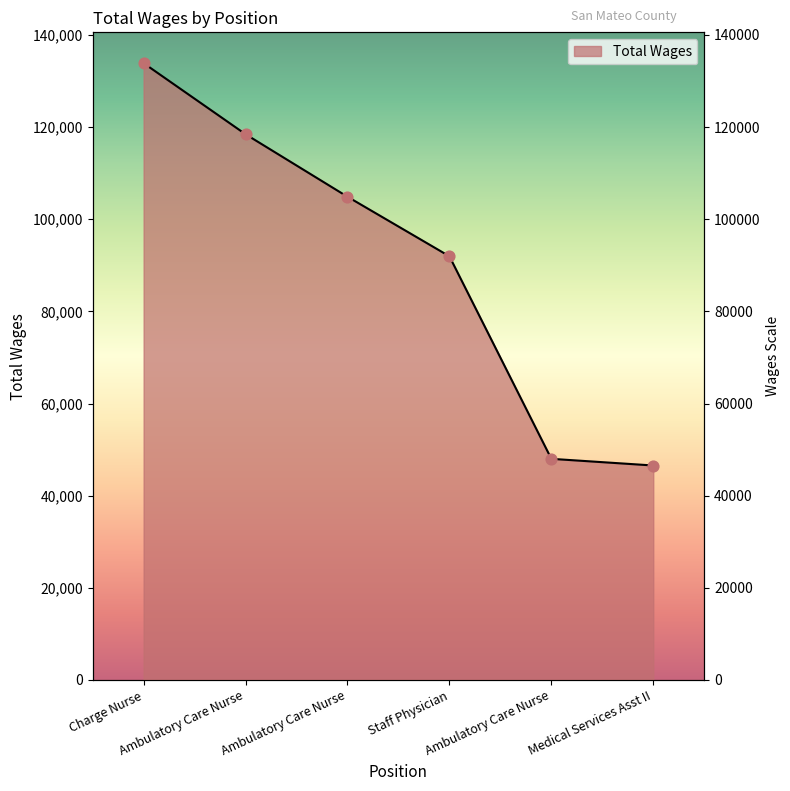

What is the change in value from Staff Physician to Medical Services Asst II?

-45406